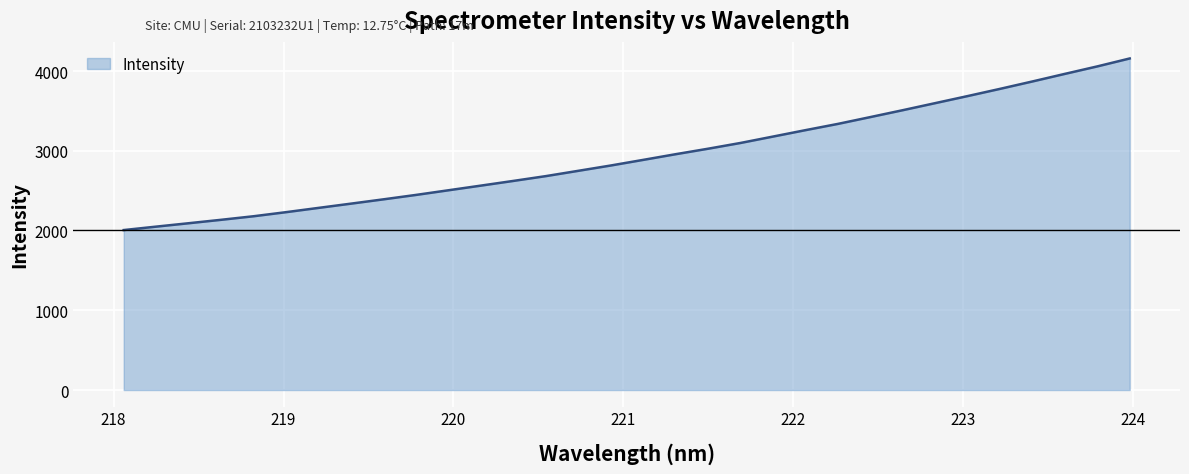

True or false: the data has more than 1 interior local peaks.

False